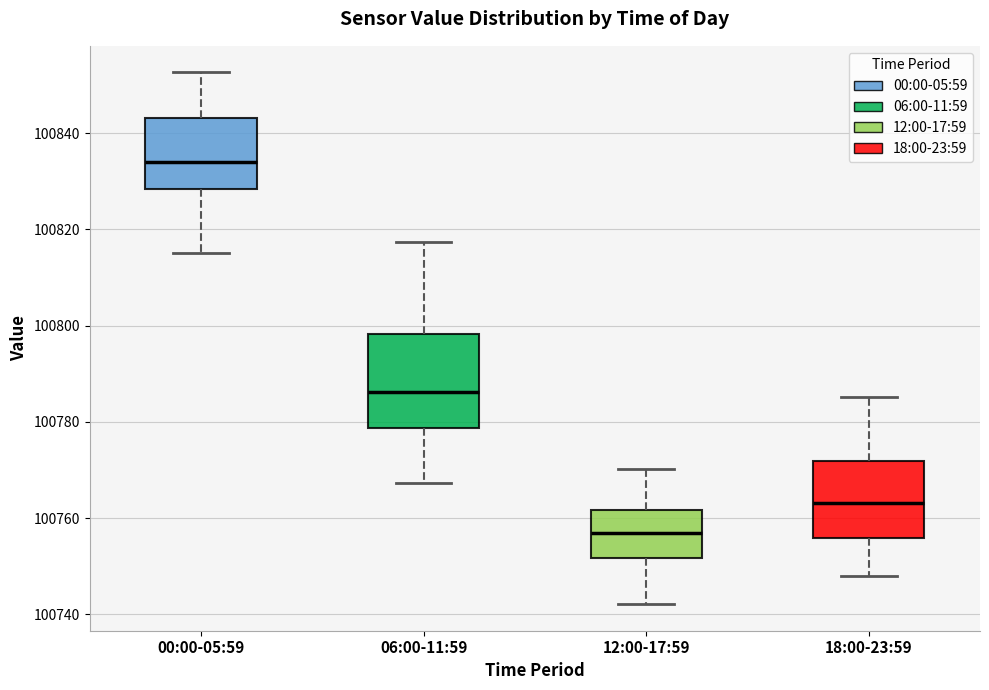

Reading left to right, transcribe this box plot: for each box, give where its median line is, the range the box spans, and where its two whiskers end, as read against the y-axis. The values are not printed on the chart, so give them approximately, as read against the axis.

00:00-05:59: median 100834, box 100828 to 100844, whiskers 100816 to 100852
06:00-11:59: median 100786, box 100778 to 100798, whiskers 100768 to 100818
12:00-17:59: median 100756, box 100752 to 100762, whiskers 100742 to 100770
18:00-23:59: median 100764, box 100756 to 100772, whiskers 100748 to 100786